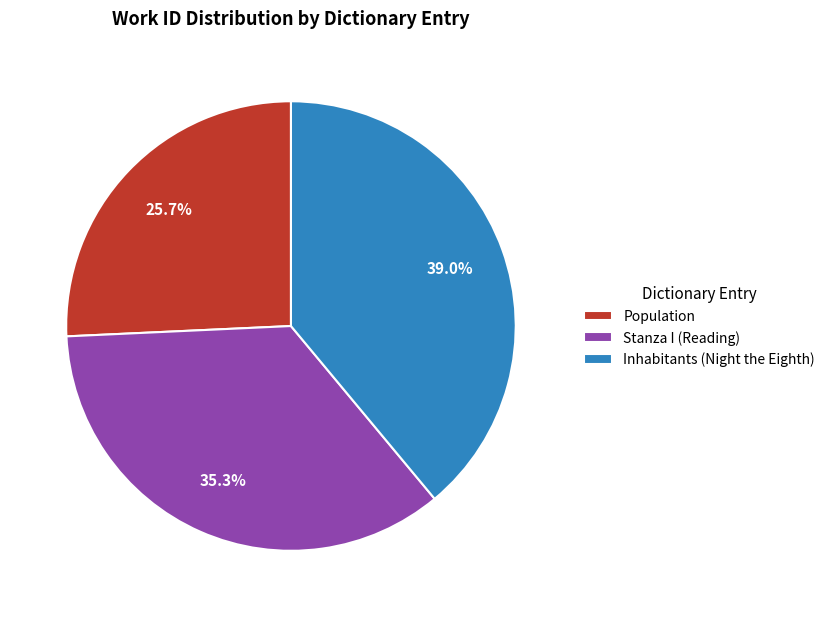

Does Inhabitants (Night the Eighth) represent more than half of the total?

No